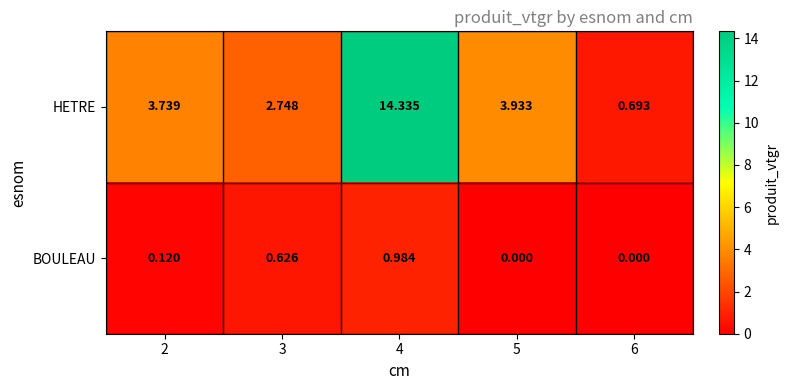

Which series has the largest total across all categories?

HETRE